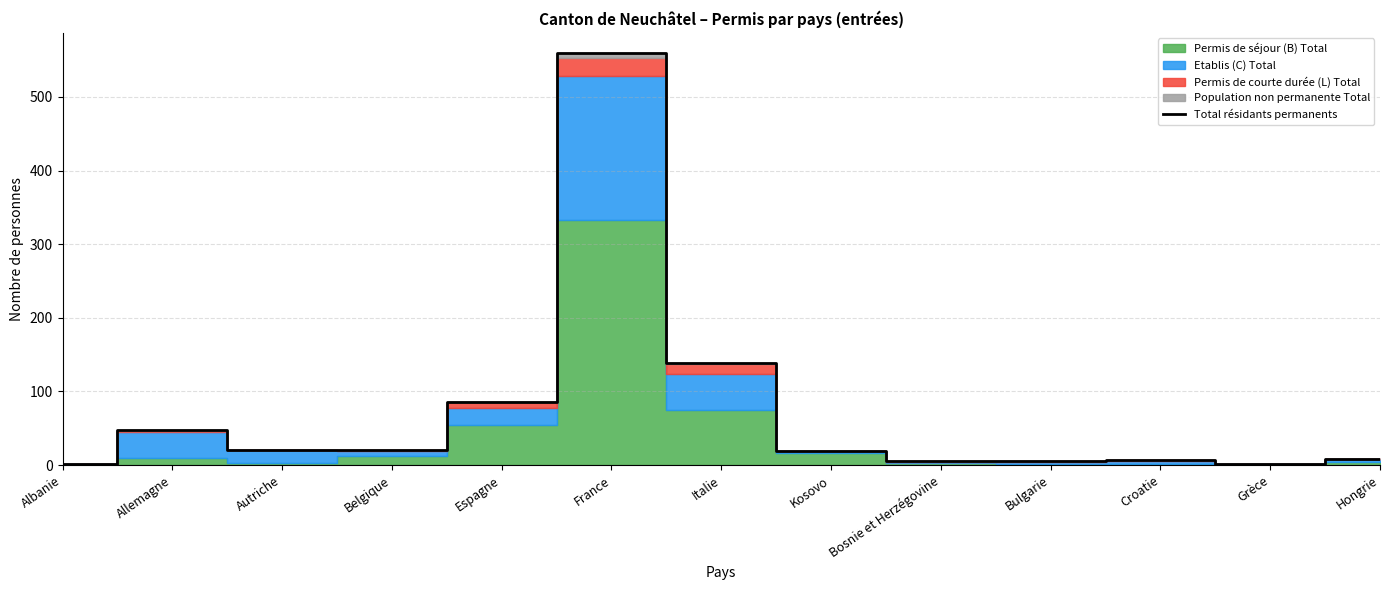

Rank the categories by value from lowest to highest.

Albanie, Grèce, Bosnie et Herzégovine, Bulgarie, Croatie, Hongrie, Kosovo, Belgique, Autriche, Allemagne, Espagne, Italie, France